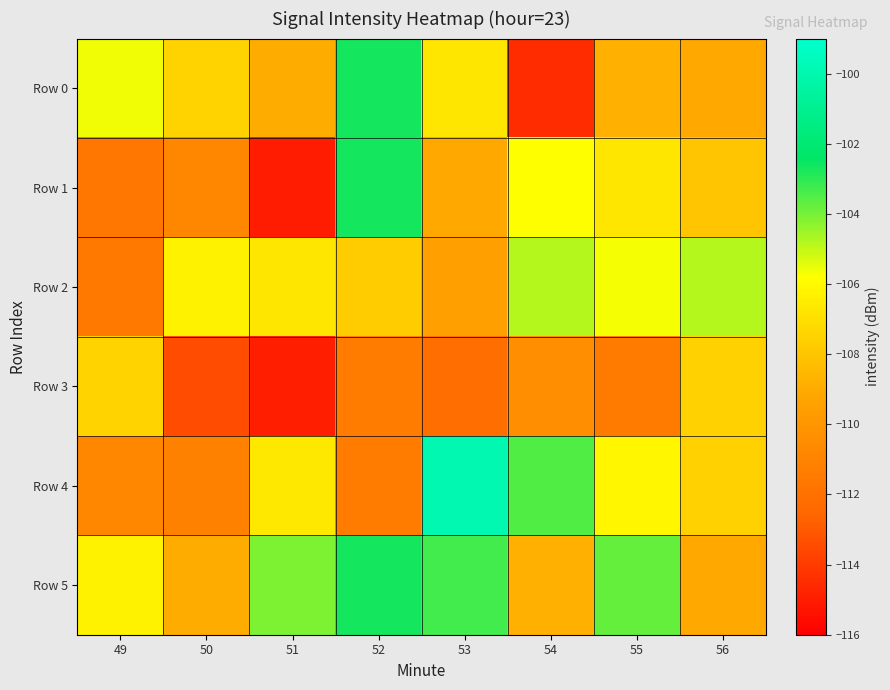

How many categories are shown in the chart?

8